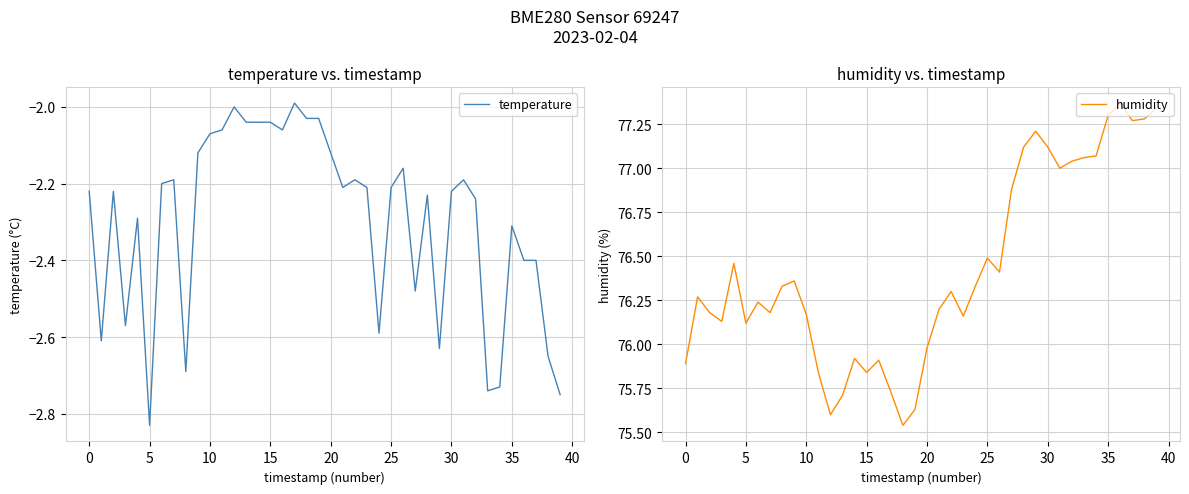

Where is temperature nearest to the value -2?

12